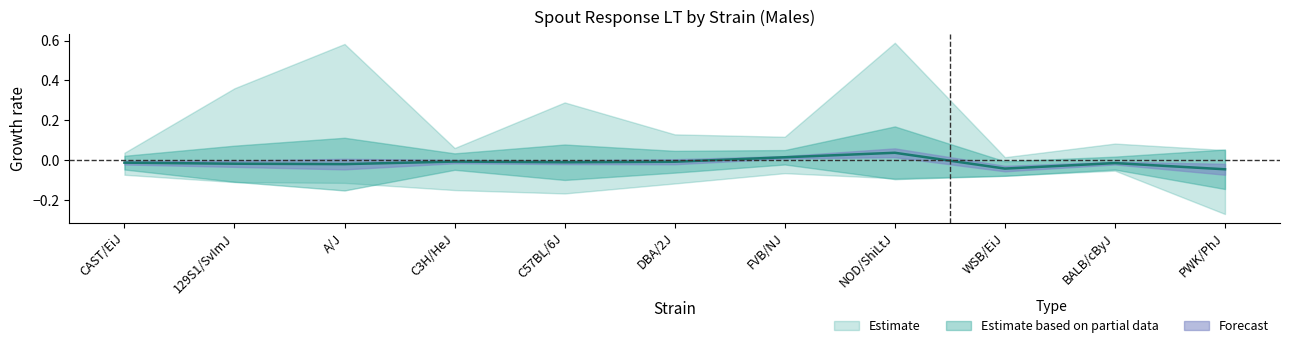

Count the number of categories in the chart.

11